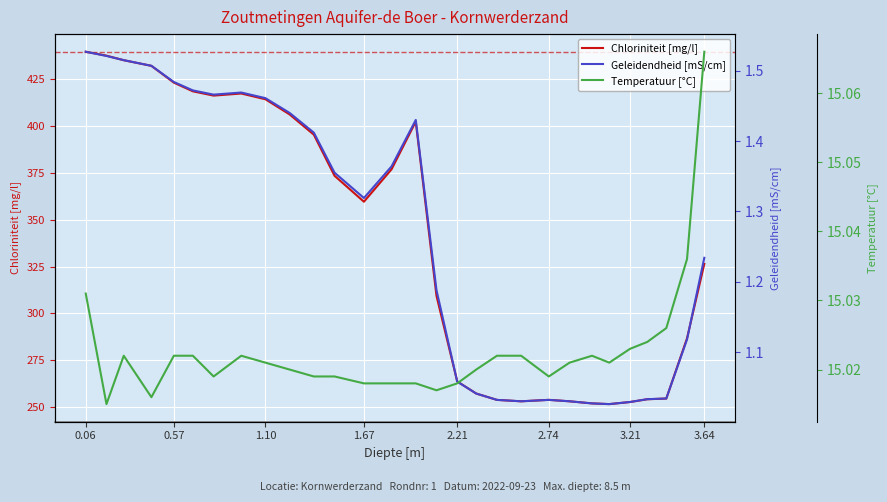

How many lines are shown in the chart?

3